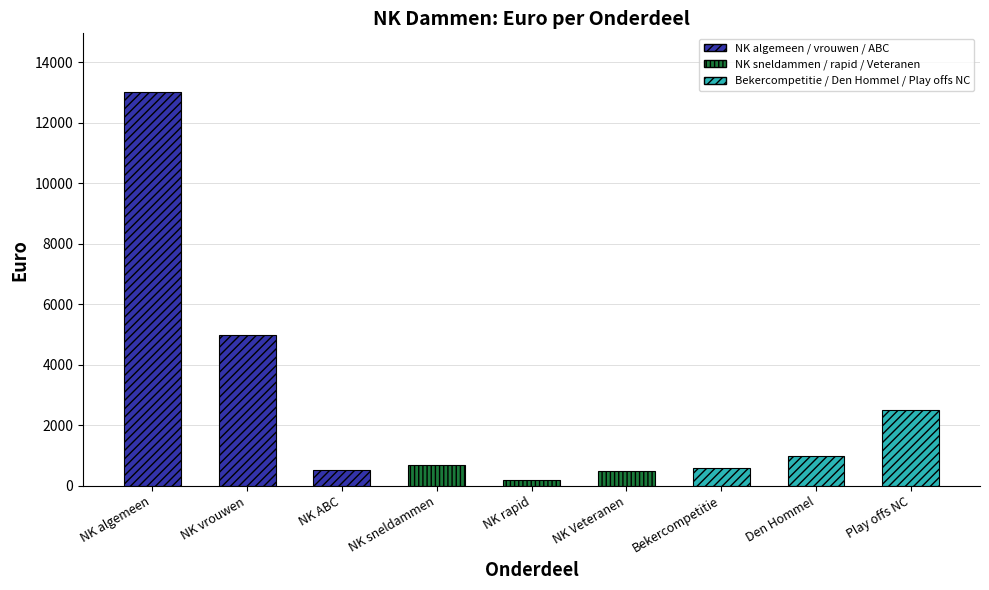

At which category does the chart reach its peak across all series?

NK algemeen